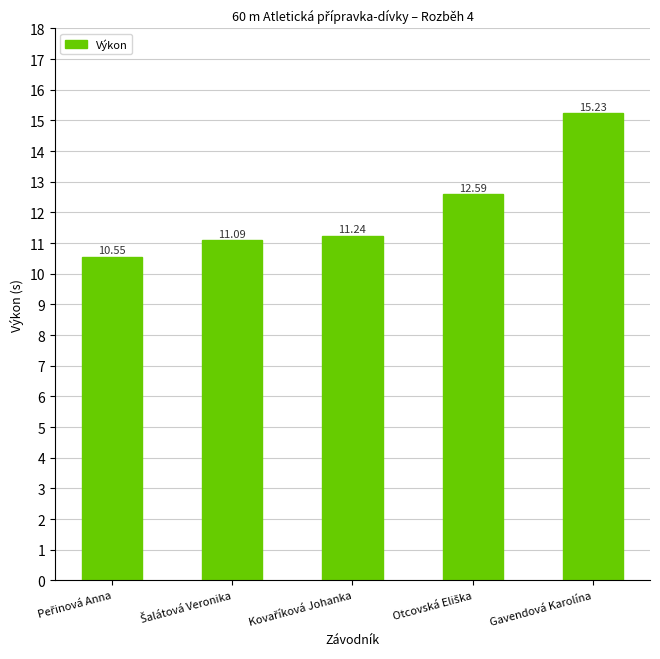

What is the smallest value displayed?

10.6